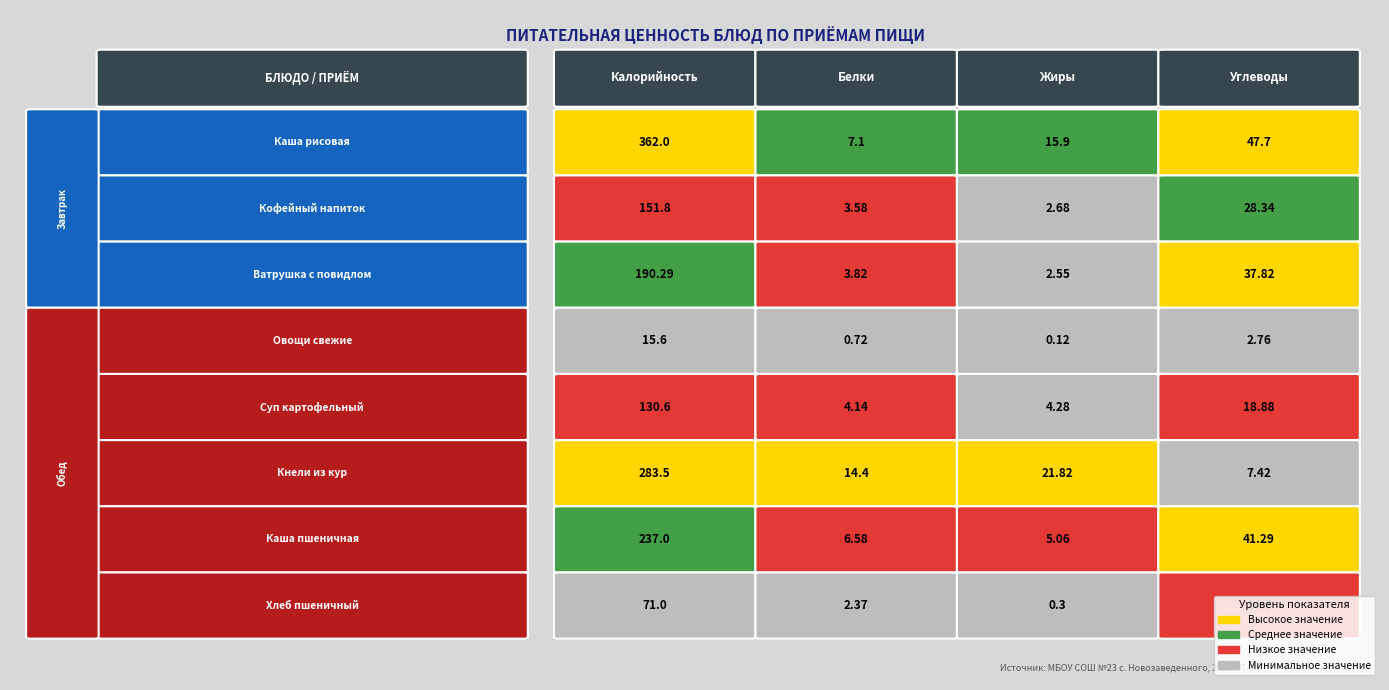

Rank the series by their average value, from lowest to highest.

Обед, Завтрак